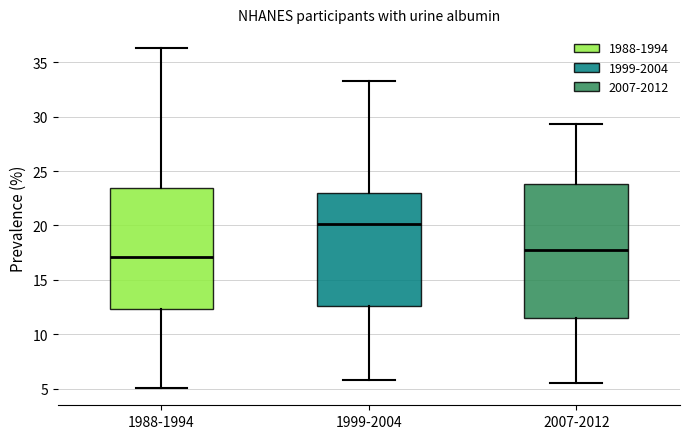

Which box's median line is the highest?

1999-2004